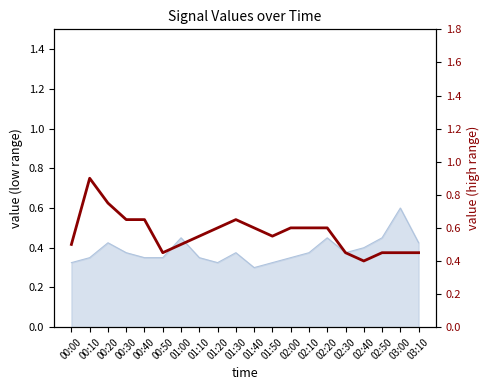

What value does the data have at 00:50?

0.5